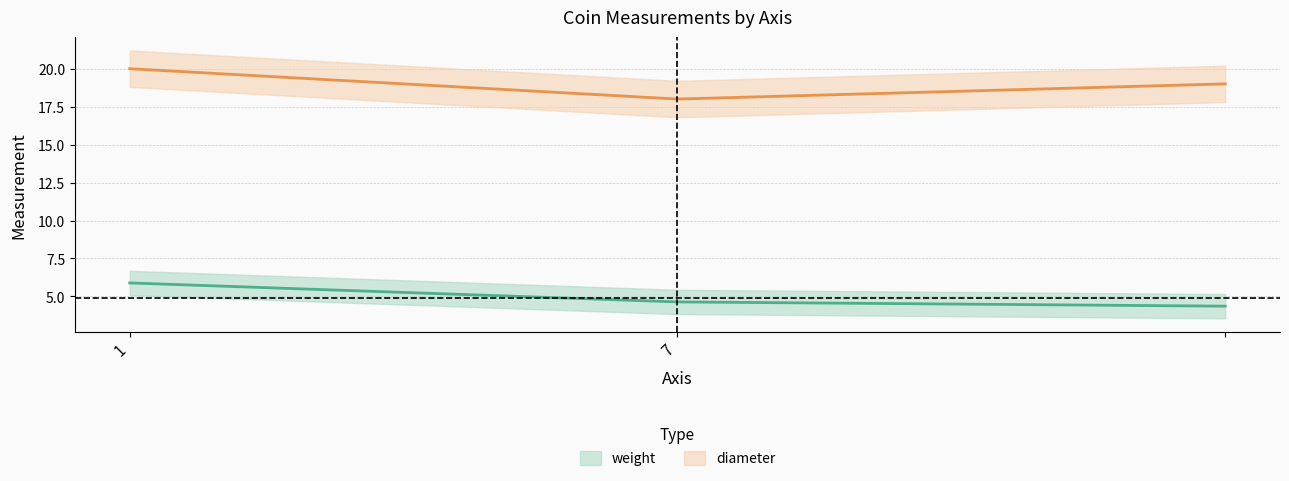

What is the difference between the highest and lowest values at 7?

13.4